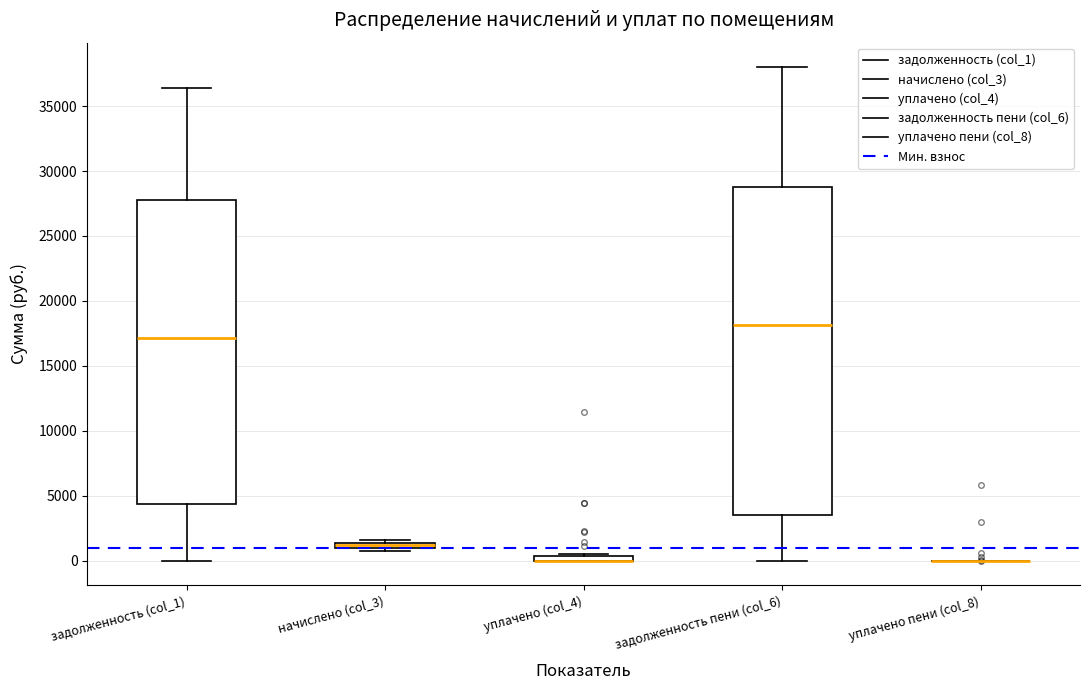

Which box is the tallest, from its lower edge to its upper edge?

задолженность пени (col_6)